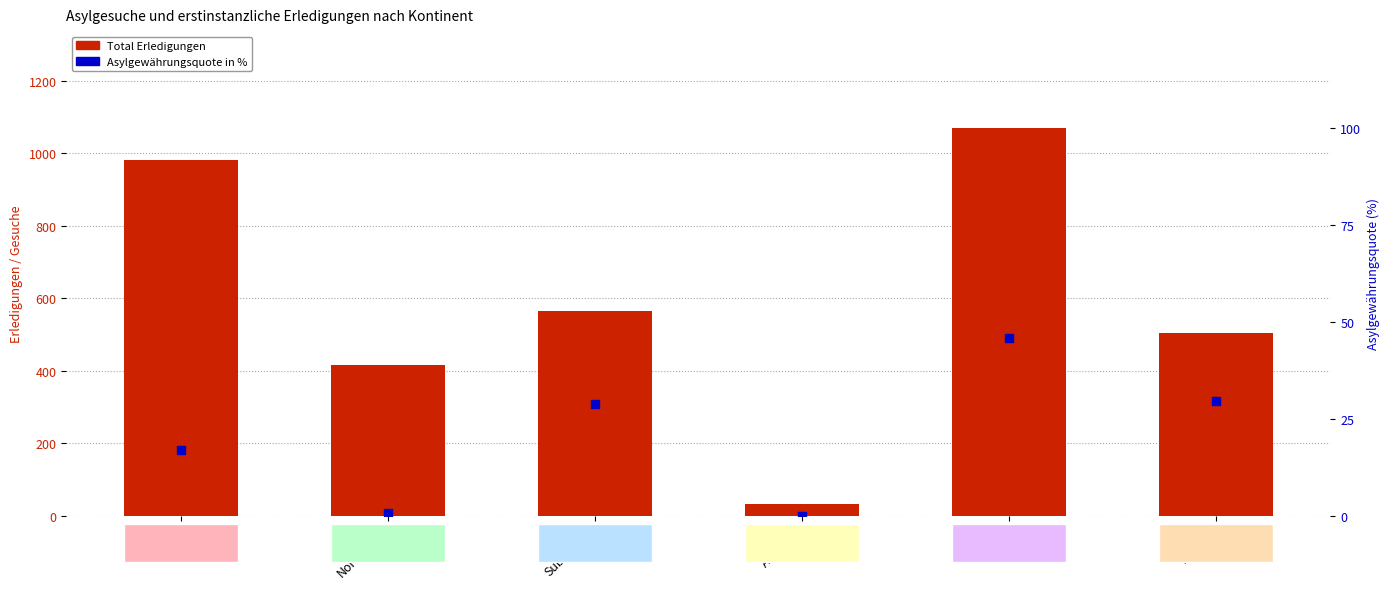

What are all the series names shown in the legend?

Total Erledigungen, Asylgewährungsquote in %